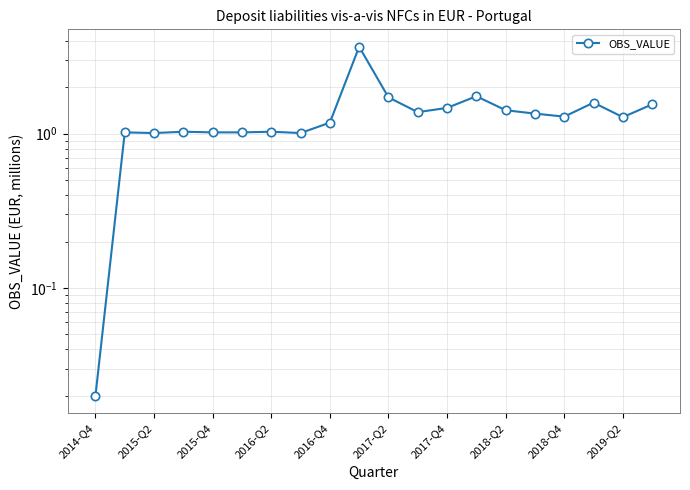

True or false: the data has more than 1 interior local peaks.

True